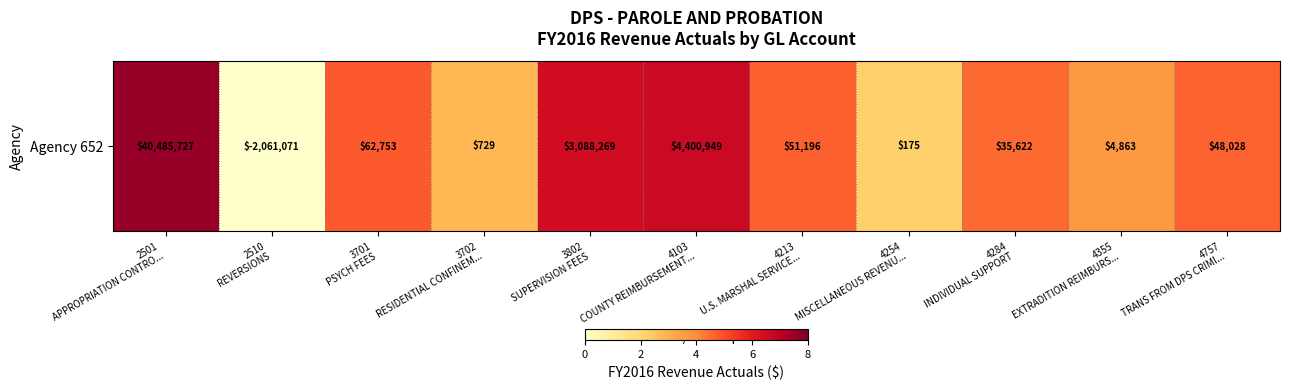

Which label corresponds to the largest value in the chart?

2501
APPROPRIATION CONTRO...